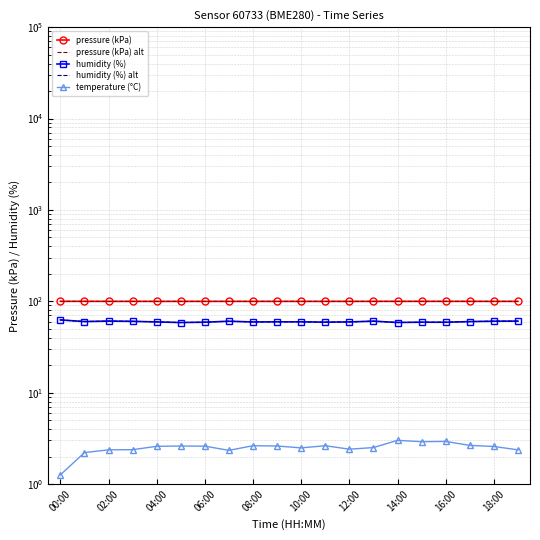

What are all the series names shown in the legend?

pressure (kPa), pressure (kPa) alt, humidity (%), humidity (%) alt, temperature (°C)